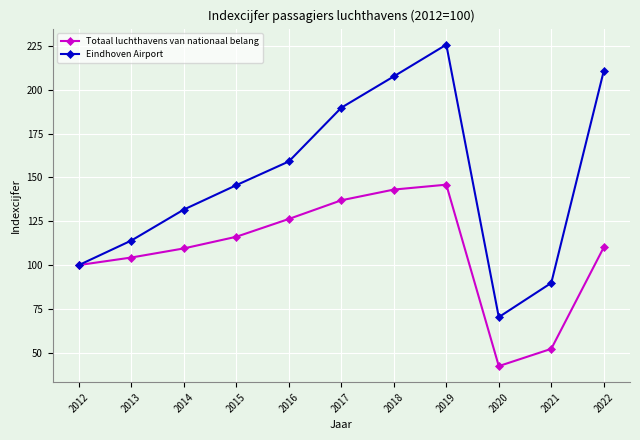

Is it true that Eindhoven Airport equals 140.0 at 2022?

False